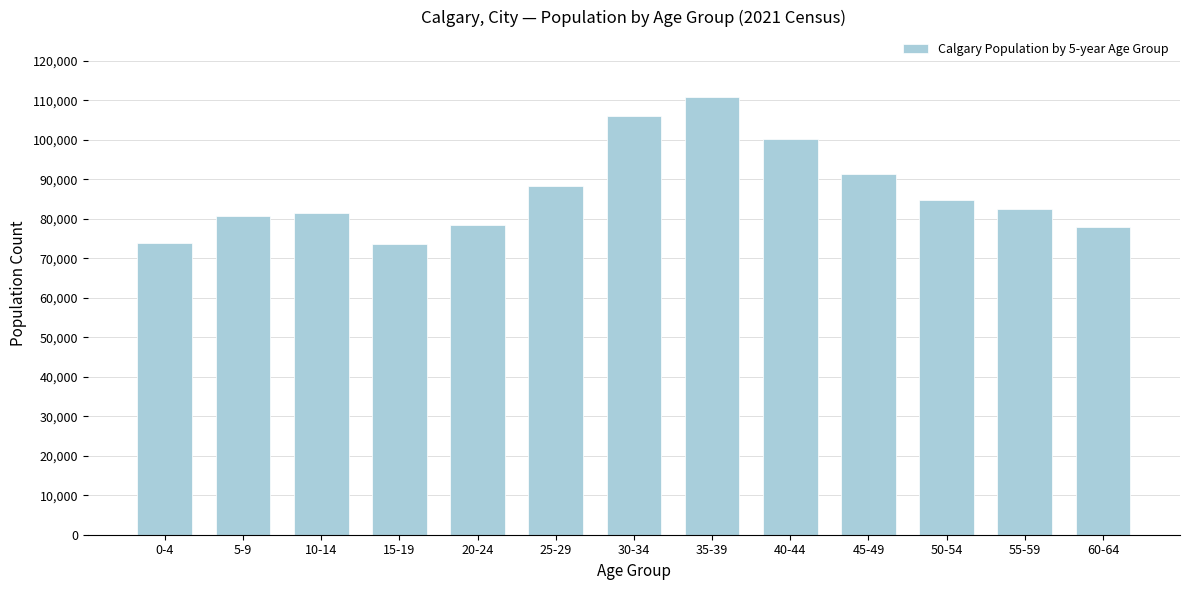

What is the greatest value displayed?

110765